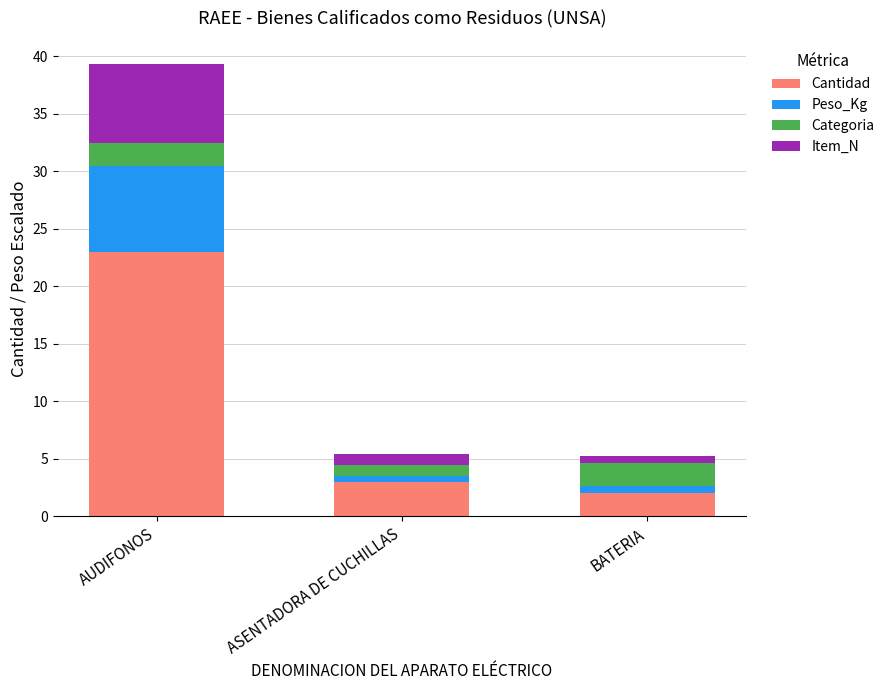

Is it true that Cantidad equals 2.0 at BATERIA?

True